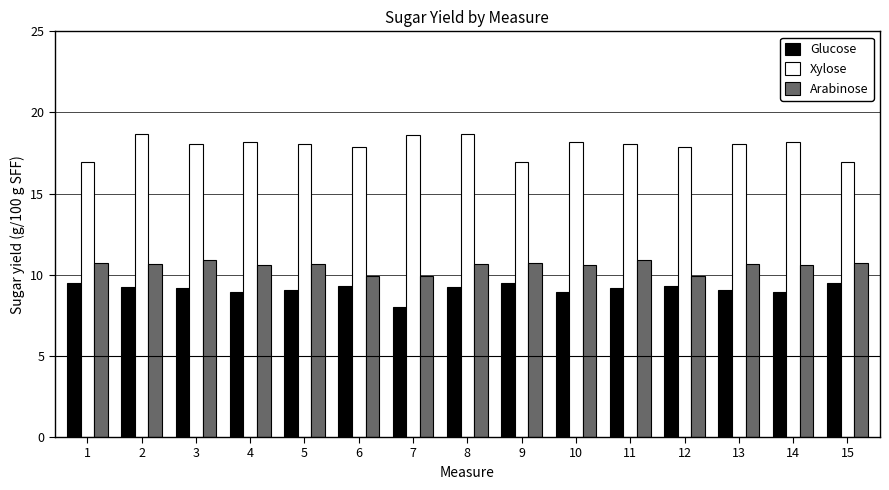

What value does the Xylose series have at 2?

18.6